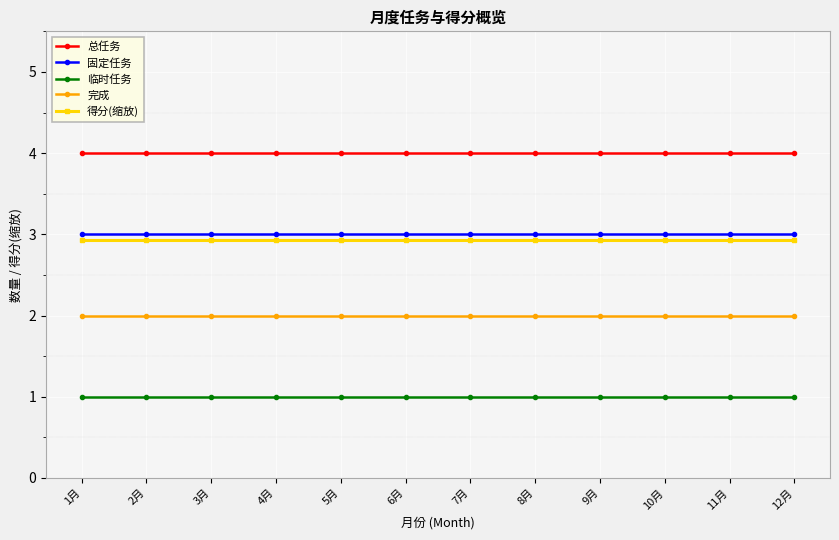

What is the minimum value shown in the chart?

1.0